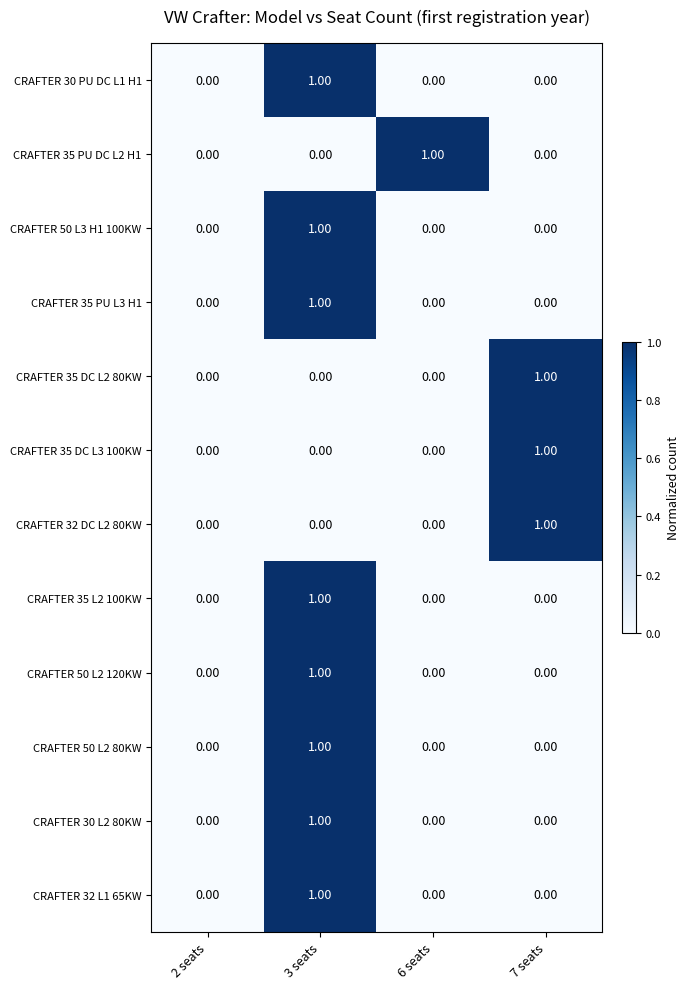

At which category is the sum across all series the highest?

3 seats